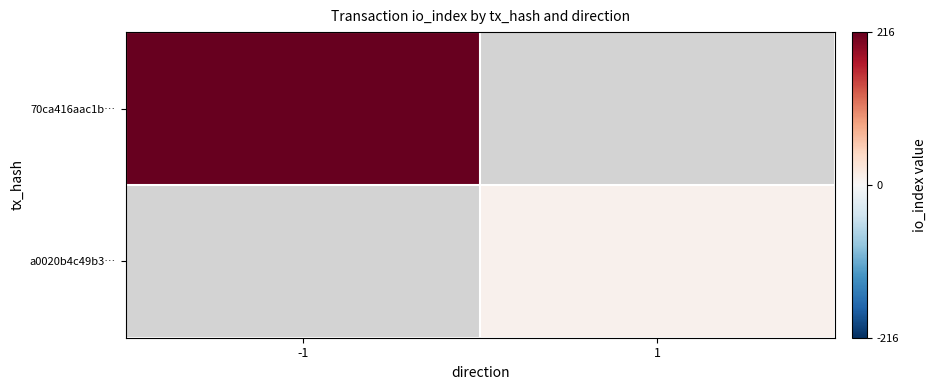

What is the lowest value of the 70ca416aac1b… series?

216.0